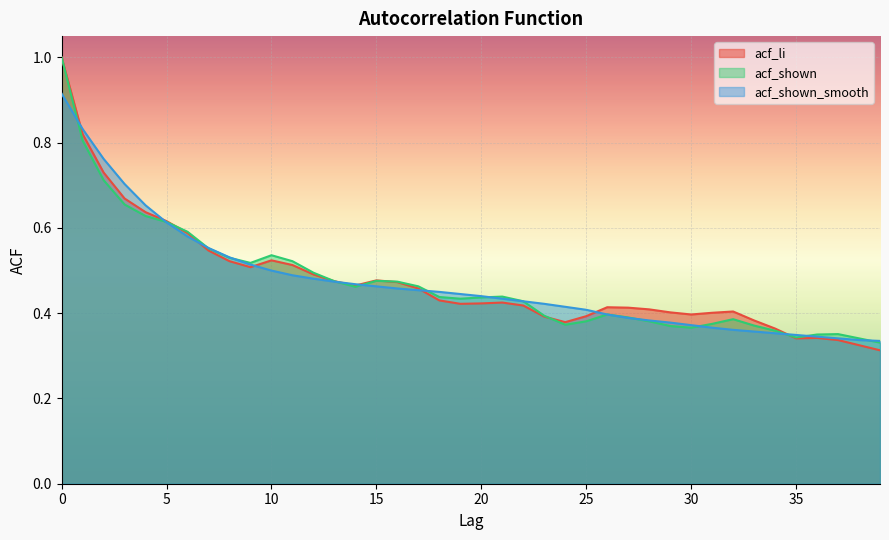

Rank the categories by acf_shown value from lowest to highest.

39, 38, 35, 36, 37, 34, 30, 29, 33, 24, 31, 25, 28, 32, 27, 23, 26, 22, 19, 20, 18, 21, 14, 17, 16, 13, 15, 12, 9, 11, 8, 10, 7, 6, 5, 4, 3, 2, 1, 0